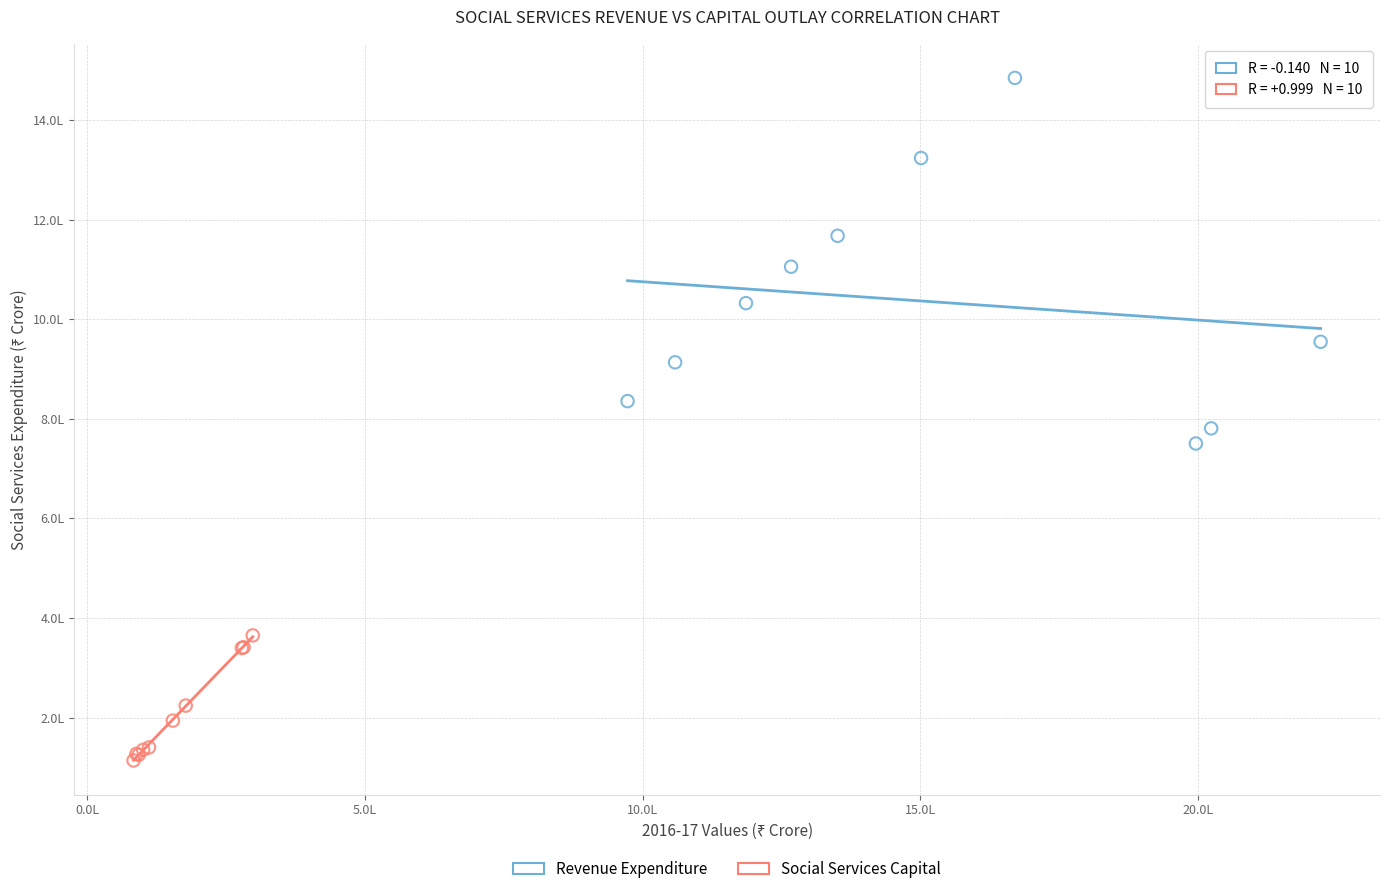

Which series contains the lowest Y value?

Social Services Capital